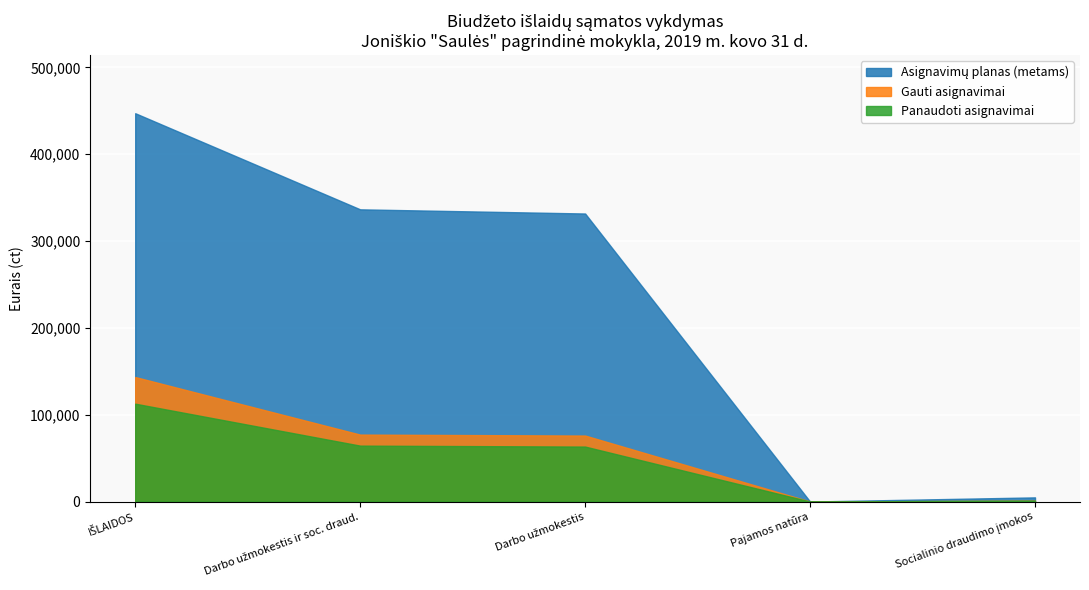

What is the highest value of the Gauti asignavimai series?

143400.0